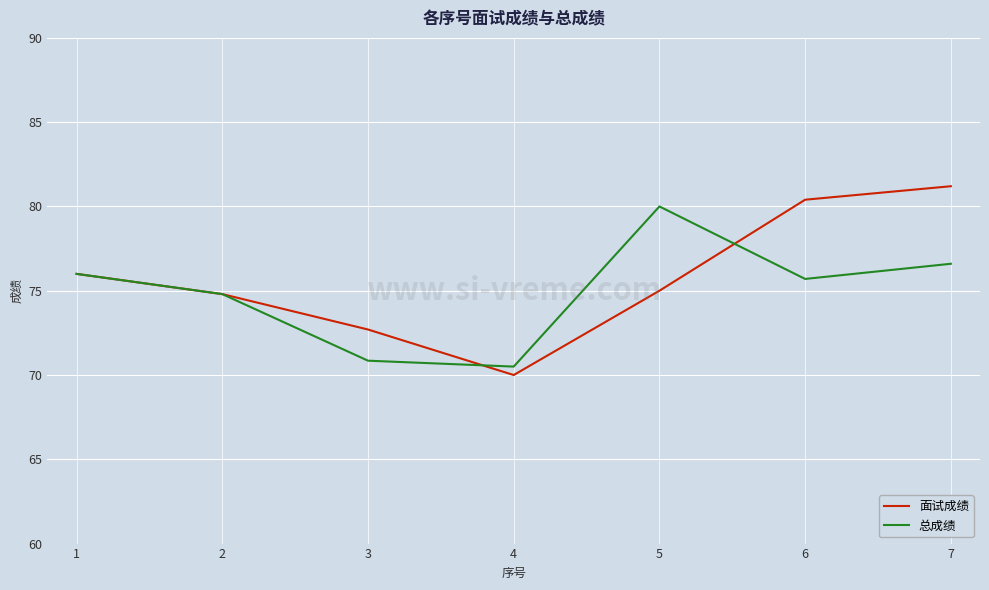

What is the minimum value for 面试成绩?

70.0